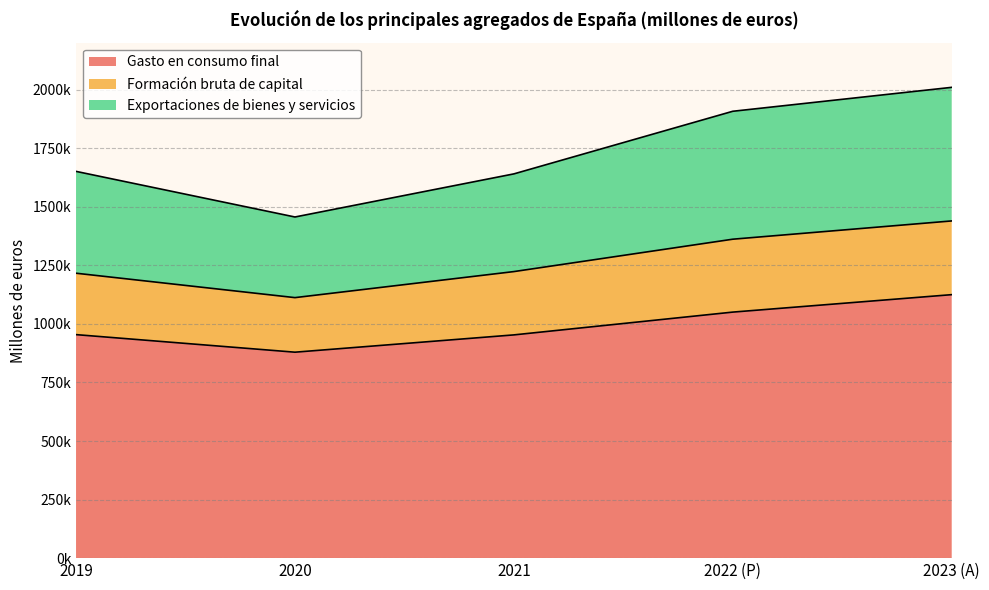

Does the chart have visible grid lines?

Yes